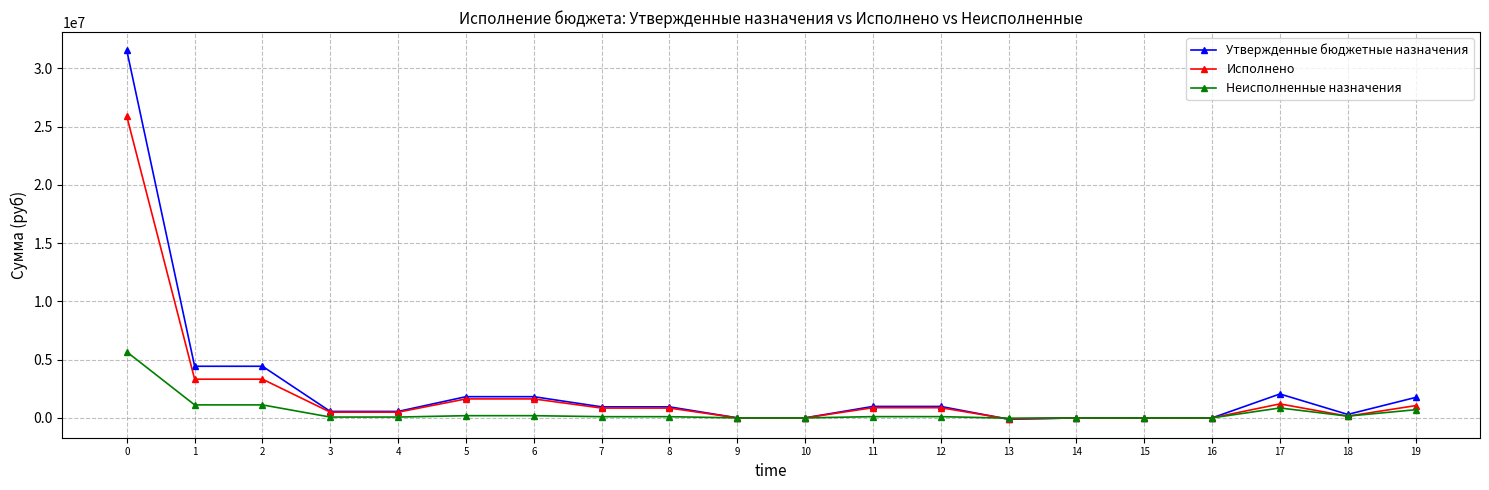

What is the value of the Утвержденные бюджетные назначения point at the 5th from the left?

555880.0